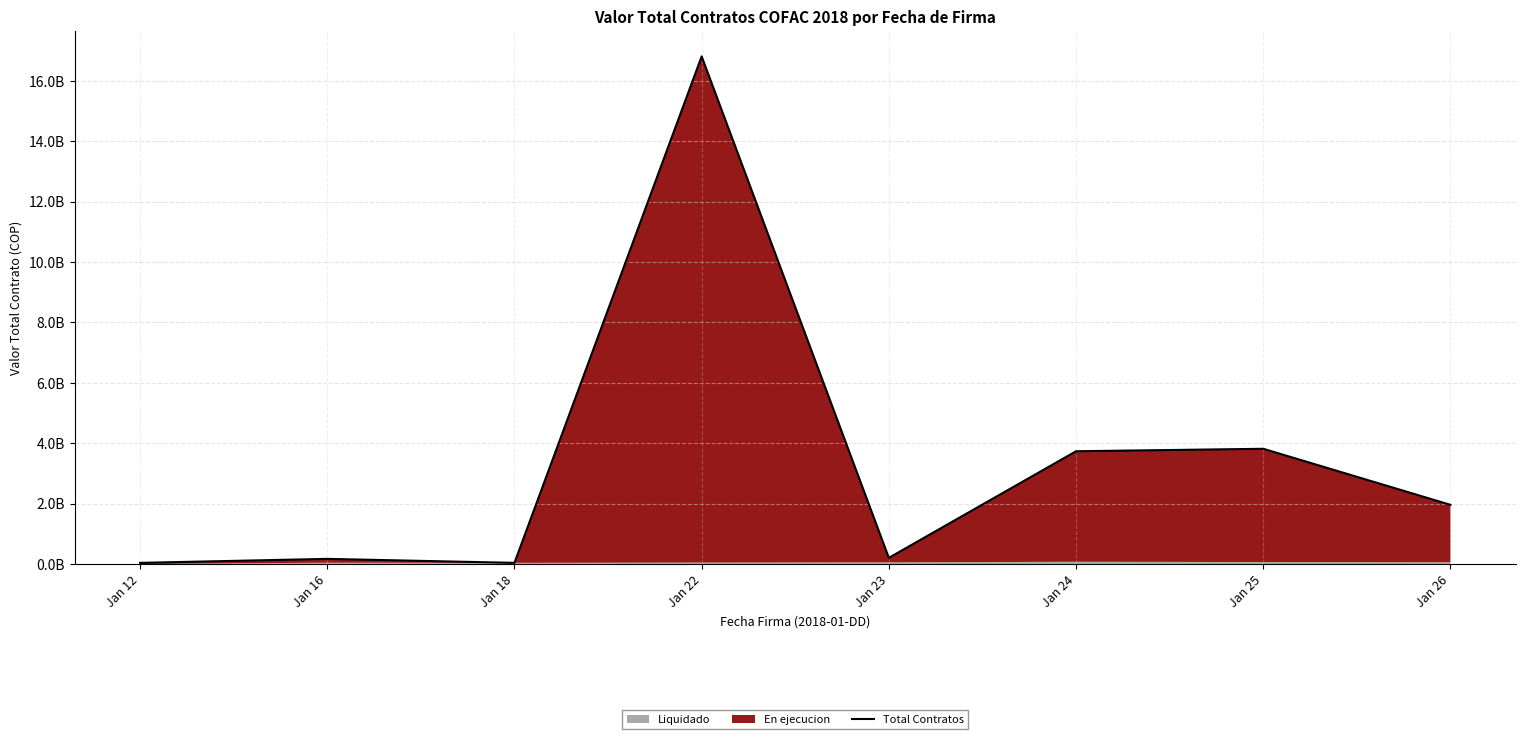

Which category has the lowest value across all series?

Jan 12